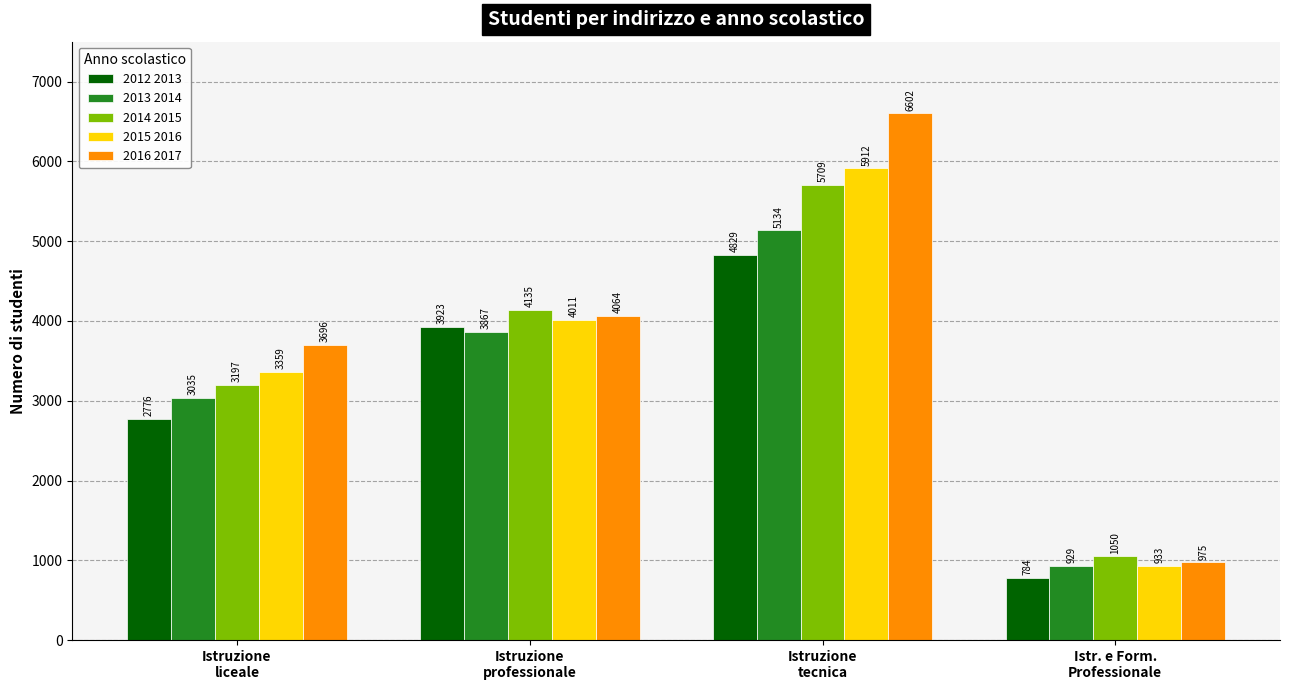

At how many categories does at least one series exceed 889?

4